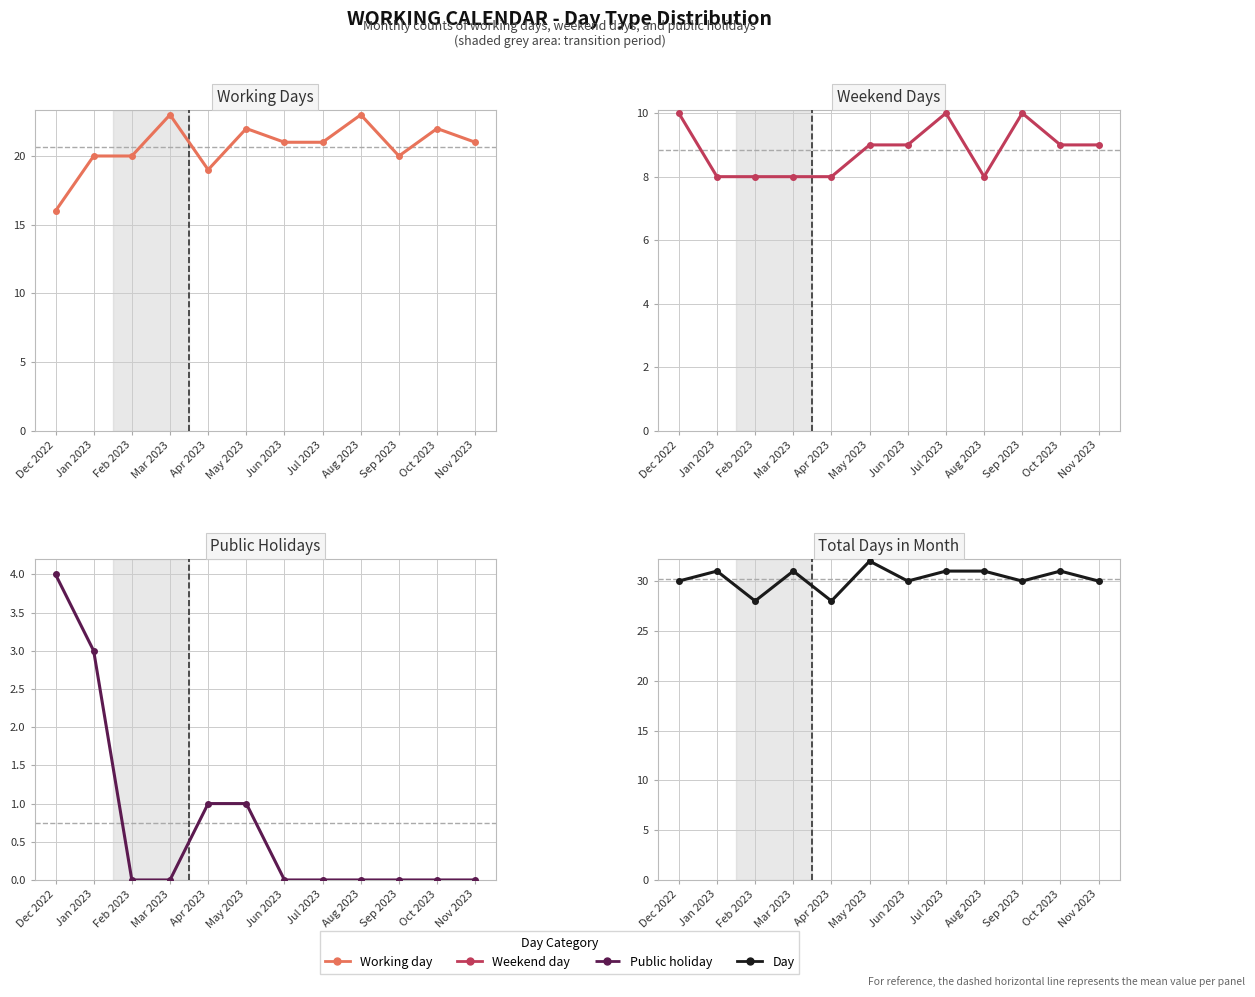

What is the difference between the maximum and minimum values in the Working day series?

7